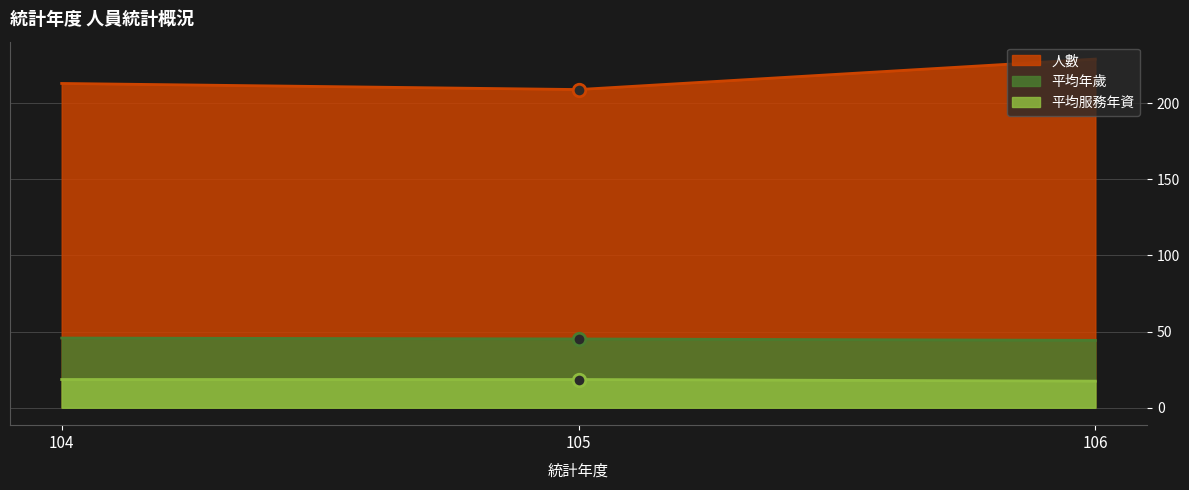

How many data points in 平均服務年資 are less than 18?

1